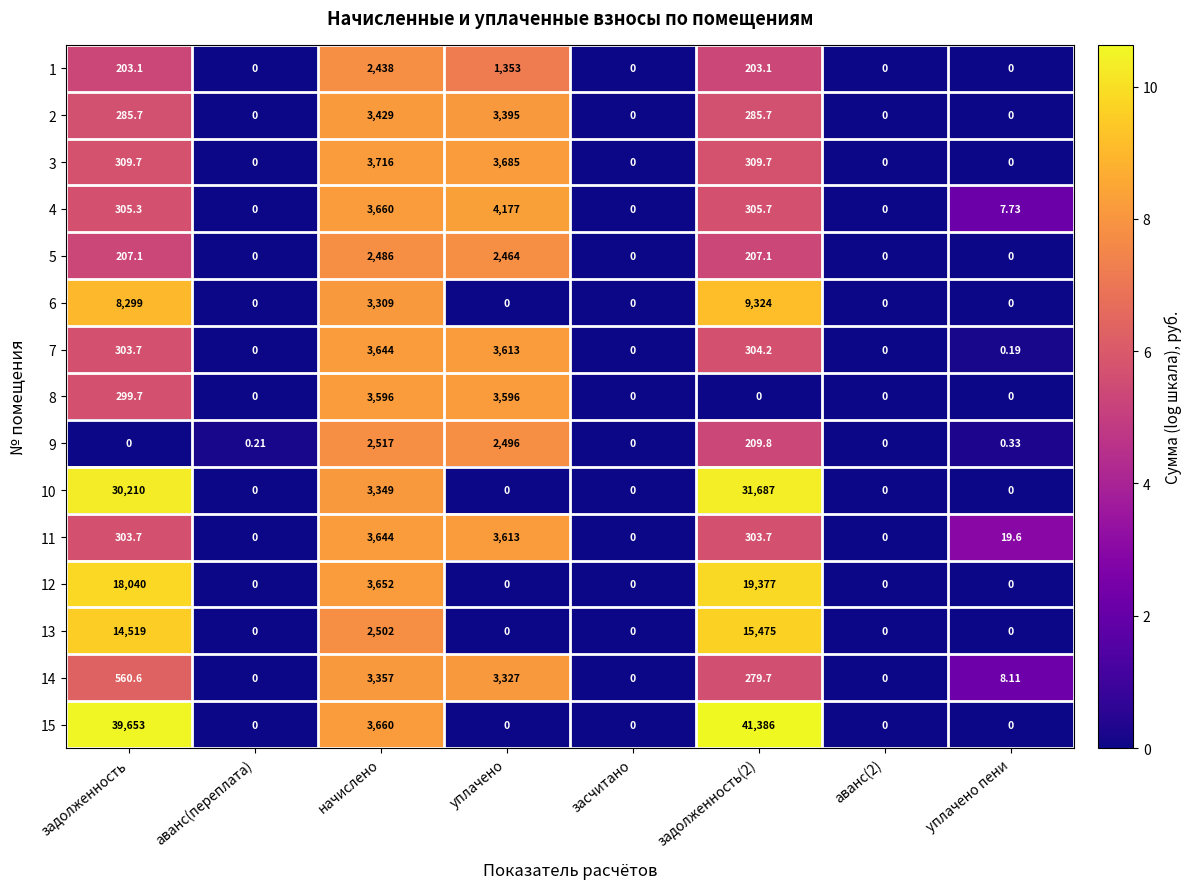

Where is 13 nearest to the value 7737?

начислено